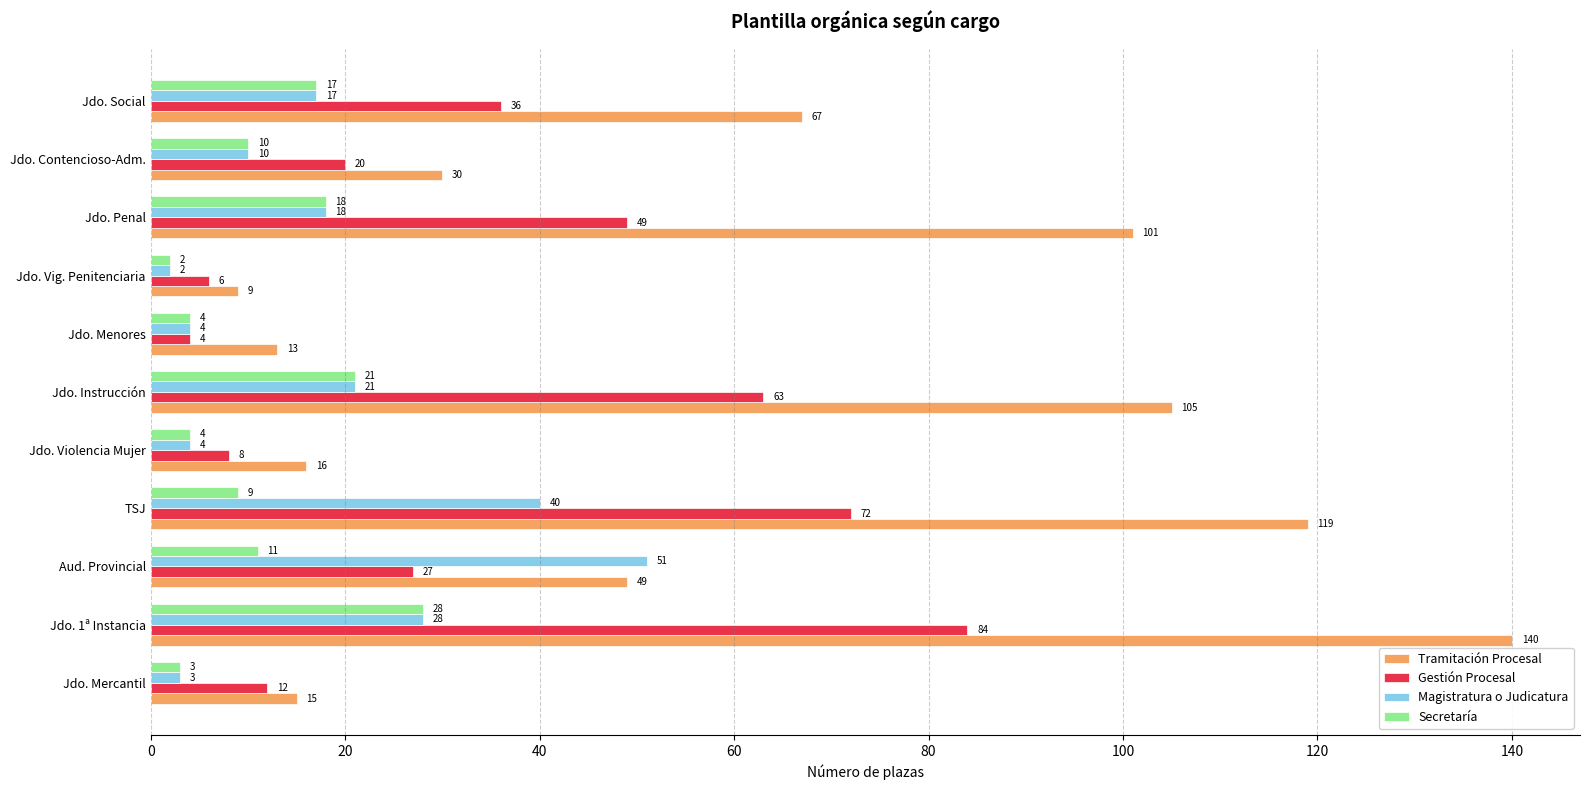

True or false: Tramitación Procesal has a value of 52 at Jdo. Contencioso-Adm..

False